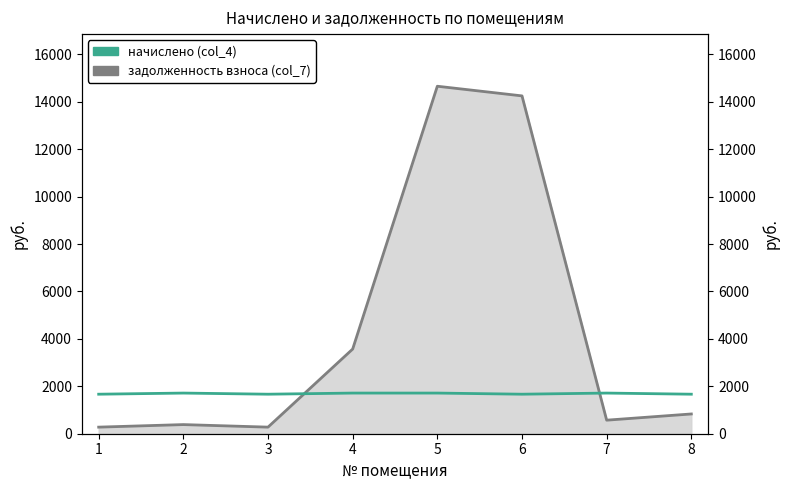

True or false: начислено (col_4) has a value of 1714.6 at 7.

True